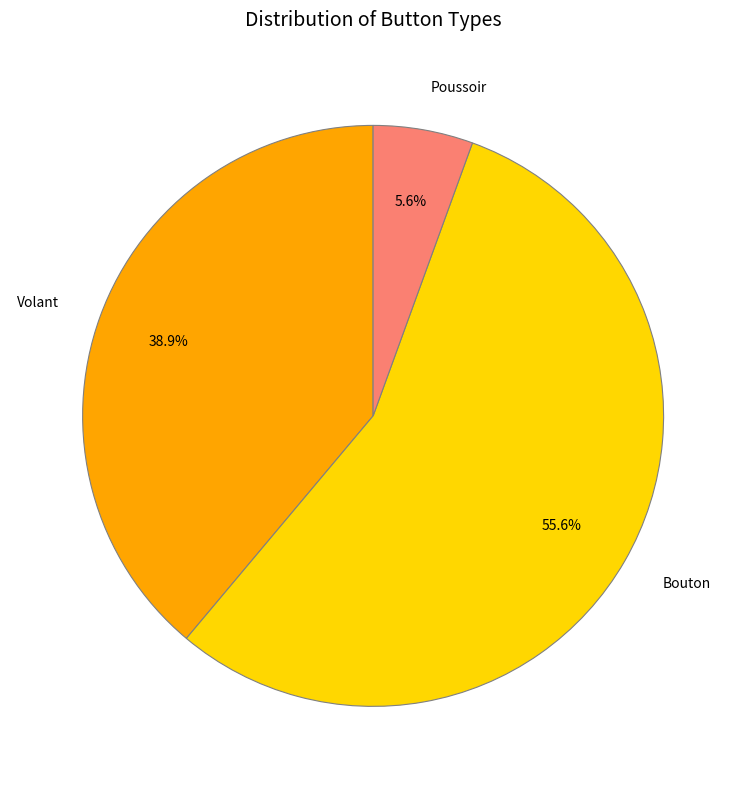

Which has a higher value, Volant or Poussoir?

Volant